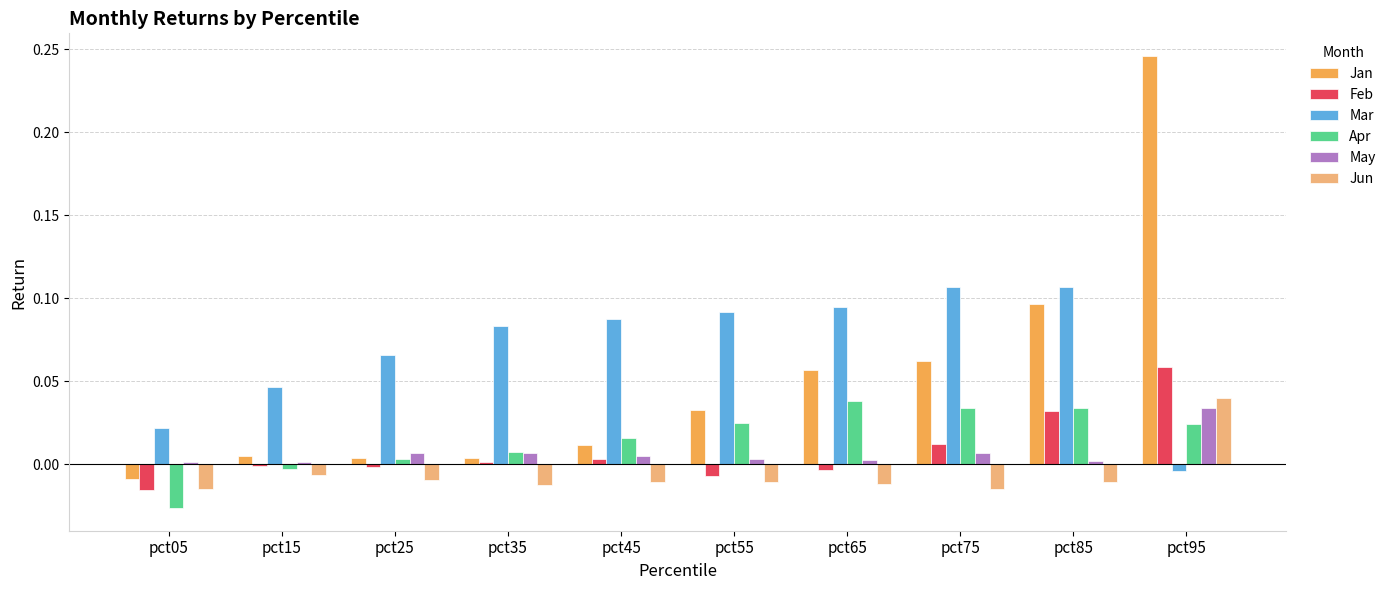

What are all the series names shown in the legend?

Jan, Feb, Mar, Apr, May, Jun